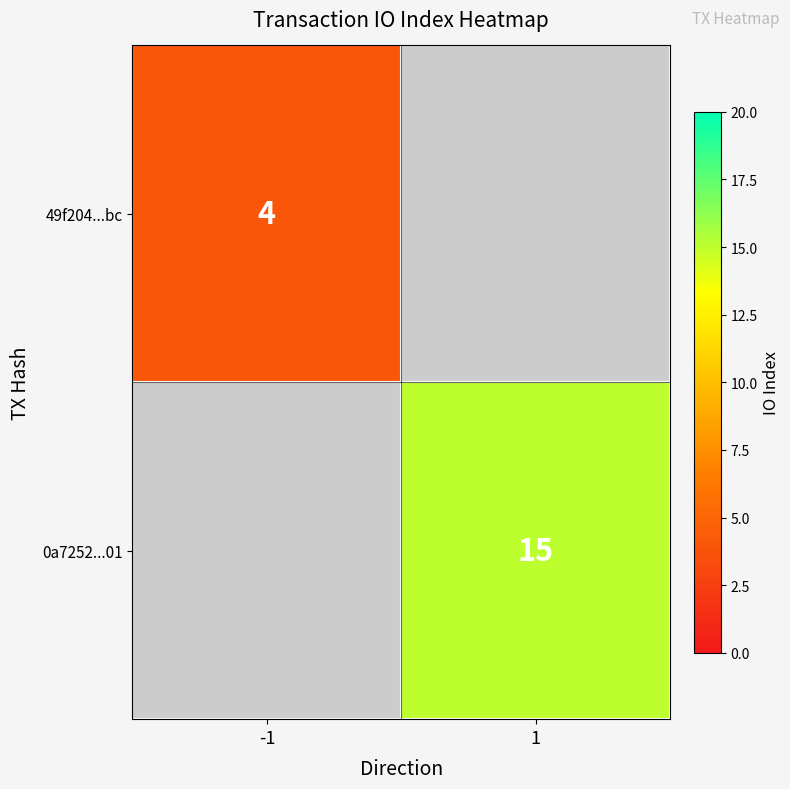

Is it true that 49f204...bc equals 6 at -1?

False